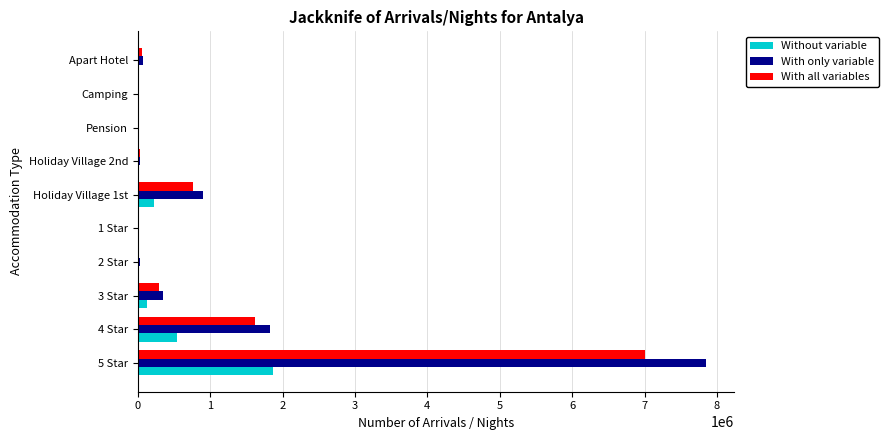

At which label does With only variable reach its peak?

5 Star